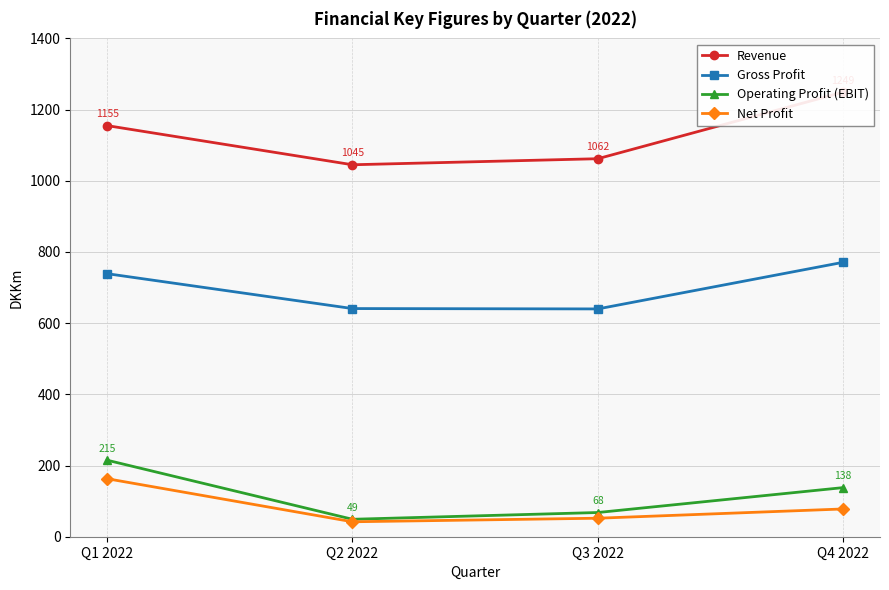

Which has a higher value, Q4 2022 or Q1 2022?

Q4 2022